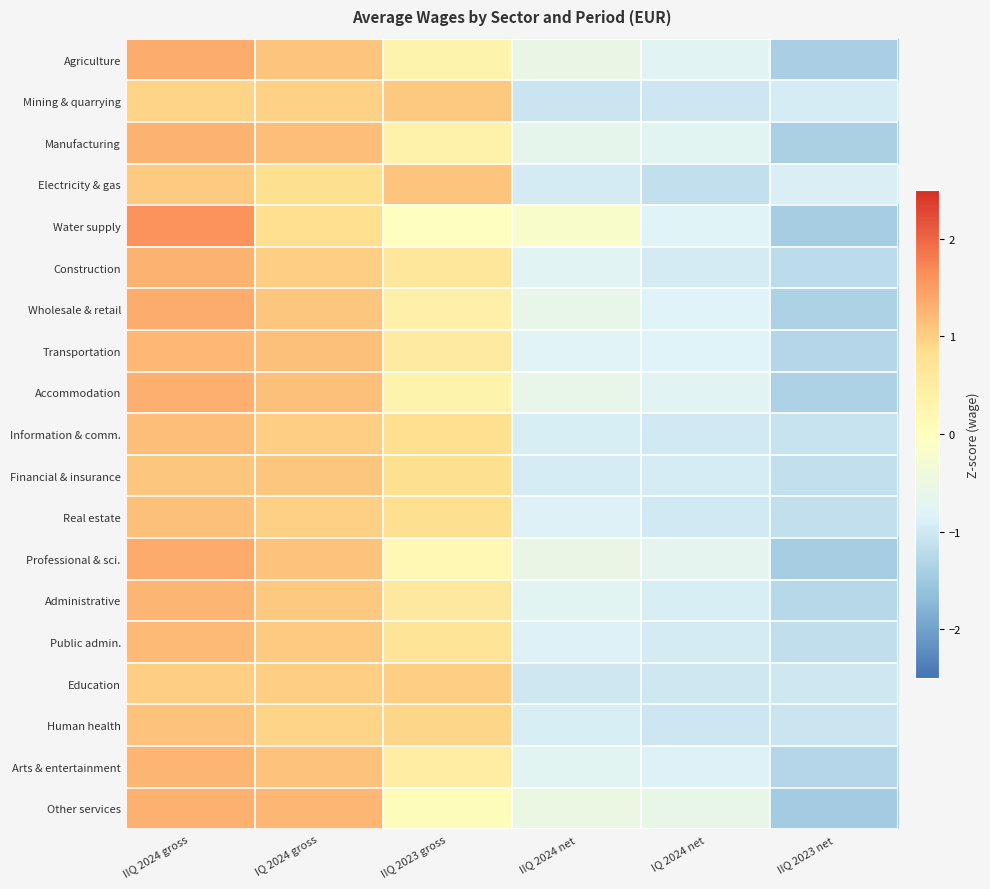

At IIQ 2023 gross, list the series in order from smallest to largest.

Water supply, Other services, Professional & sci., Accommodation, Agriculture, Manufacturing, Wholesale & retail, Arts & entertainment, Transportation, Administrative, Construction, Public admin., Financial & insurance, Information & comm., Real estate, Human health, Education, Mining & quarrying, Electricity & gas